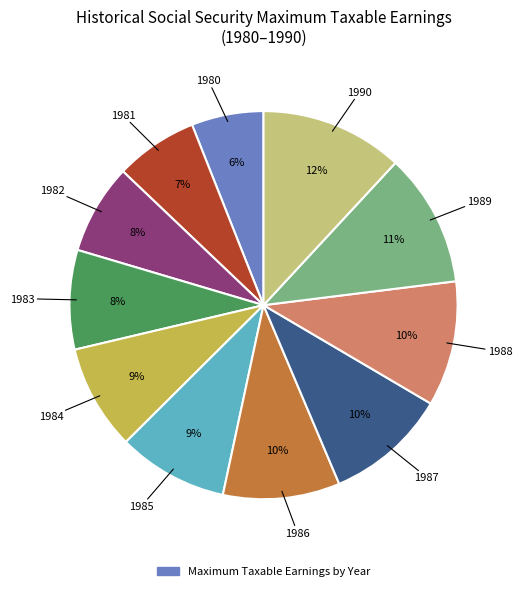

Is there any slice that represents more than half of the pie?

No